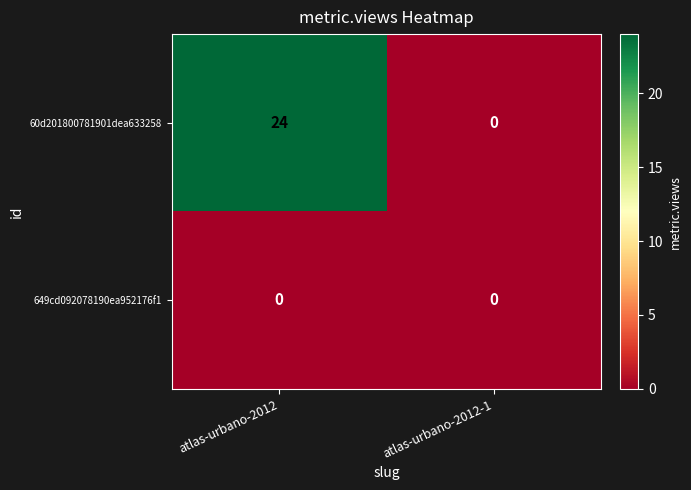

Reading left to right, extract all data points from this chart.

60d201800781901dea633258: atlas-urbano-2012=24	atlas-urbano-2012-1=0
649cd092078190ea952176f1: atlas-urbano-2012=0	atlas-urbano-2012-1=0